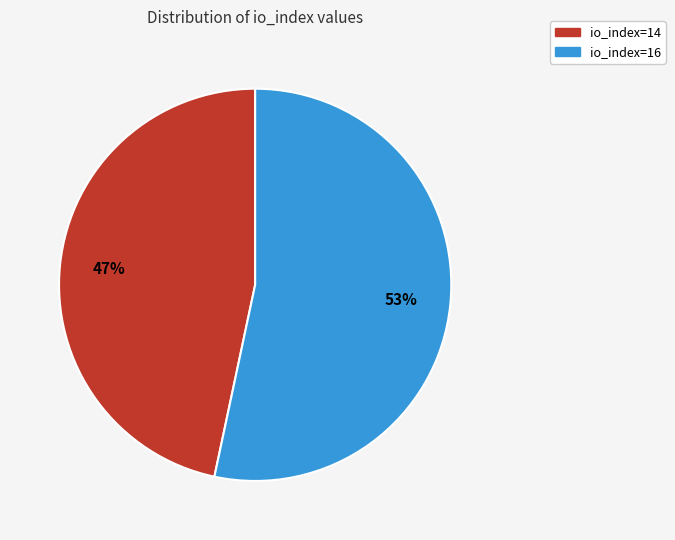

Which category has the biggest portion of the pie?

io_index=16